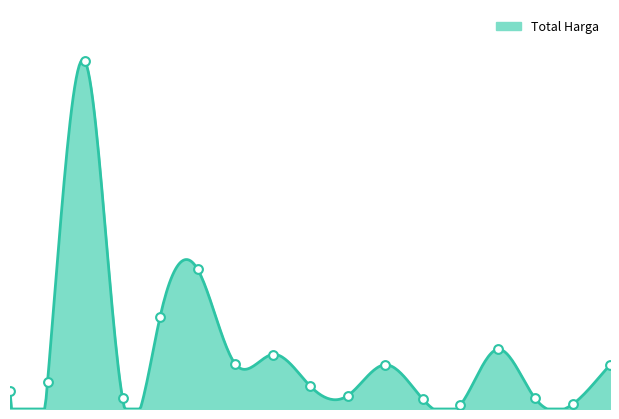

What is the ratio of the value at 2022-11-08 to the value at 2022-11-21?

4.1